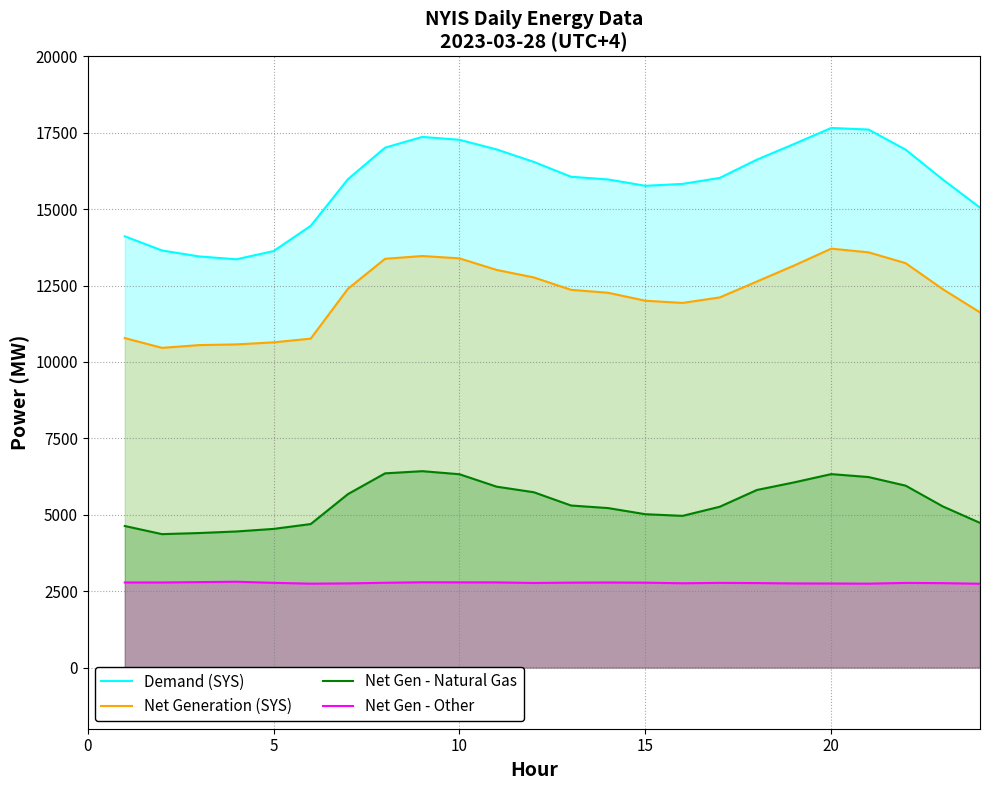

What is the highest value of the Net Gen - Other series?

2810